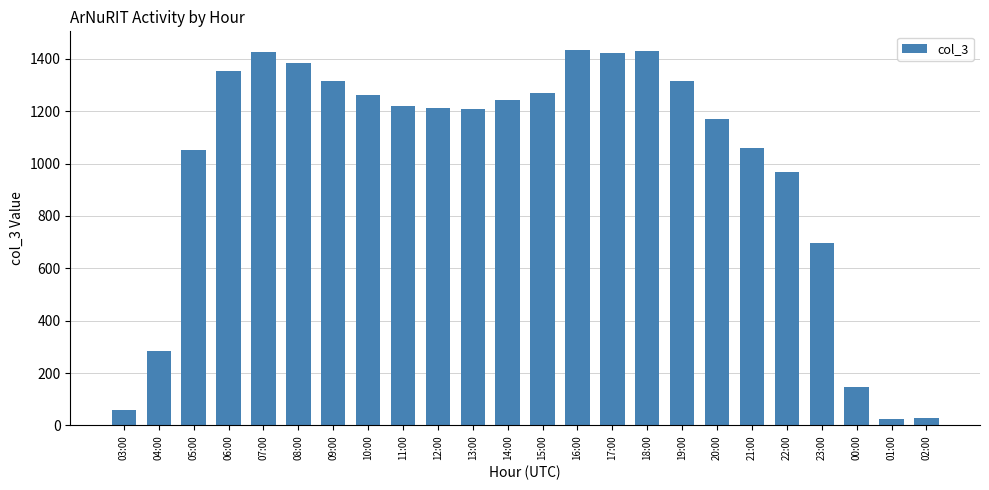

Is it true that the value at 02:00 is 28?

True